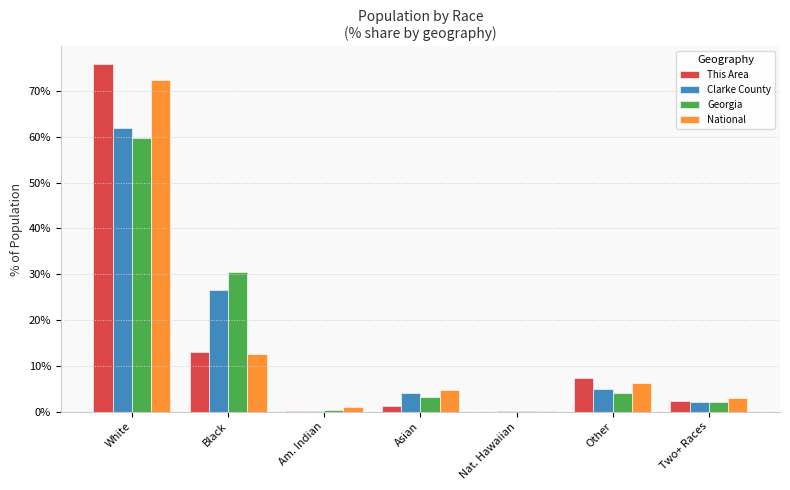

Is the value of This Area at Nat. Hawaiian greater than the value of Clarke County at Other?

No